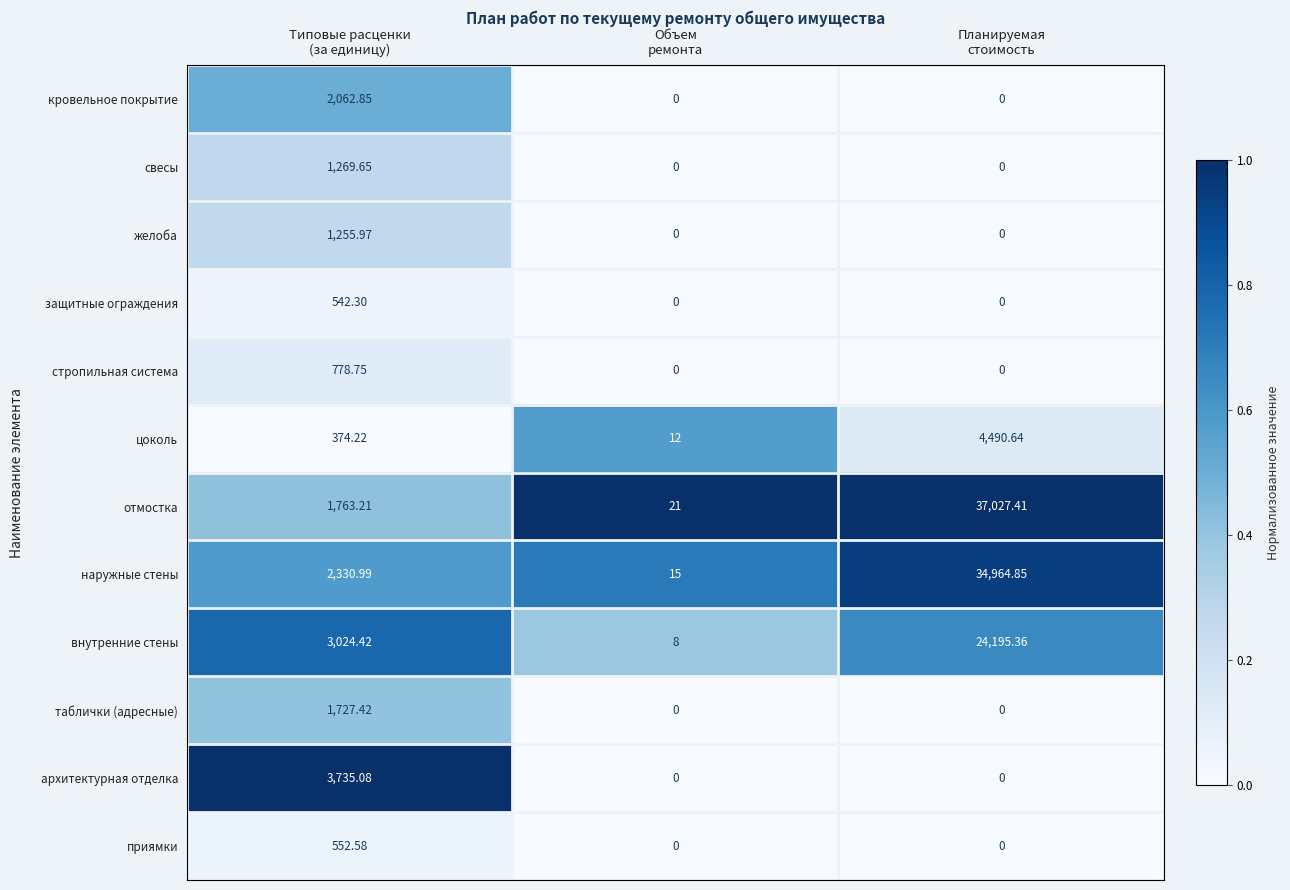

List the series in order of their peak value, lowest first.

защитные ограждения, приямки, стропильная система, желоба, свесы, таблички (адресные), кровельное покрытие, архитектурная отделка, цоколь, внутренние стены, наружные стены, отмостка